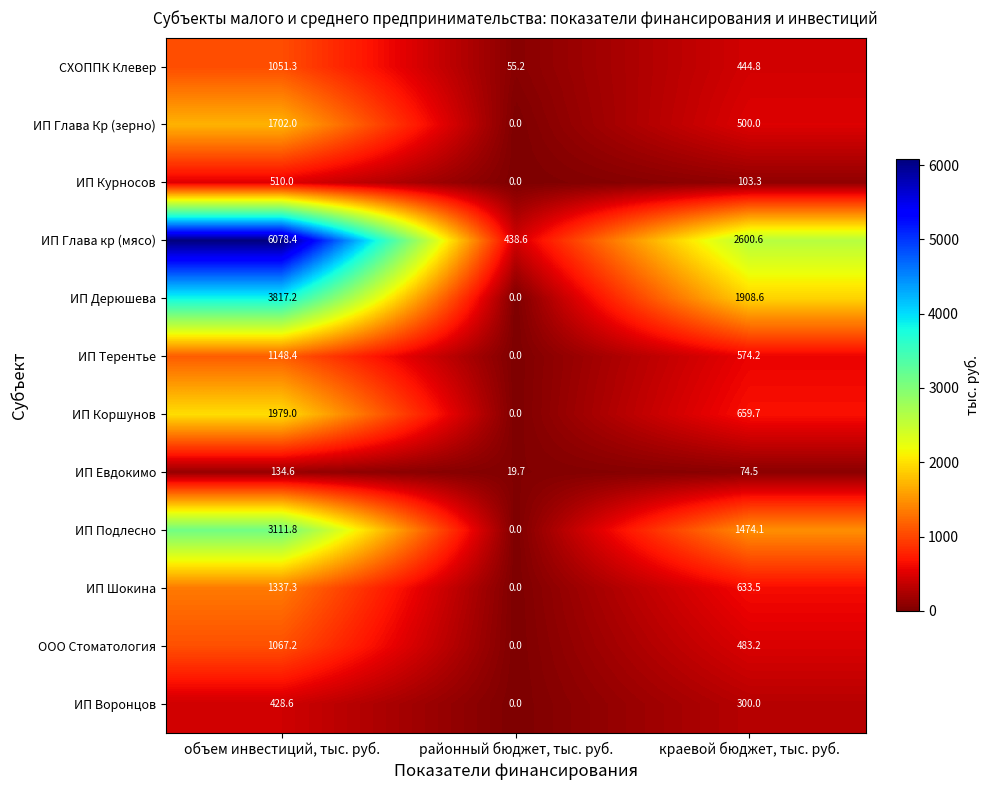

True or false: ИП Воронцов has a value of 136.9 at районный бюджет, тыс. руб..

False